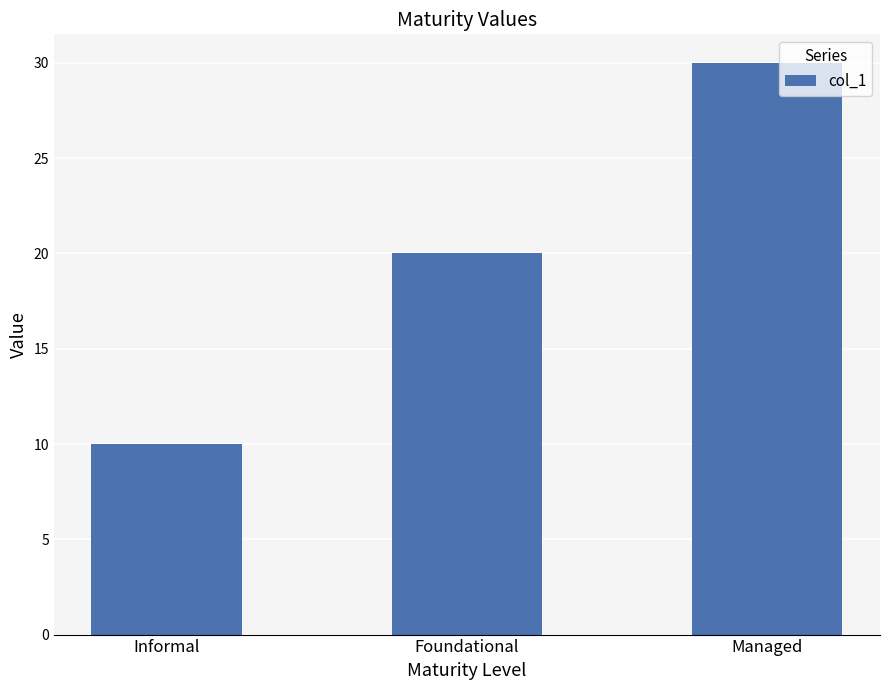

Which category has the lowest value across all series?

Informal